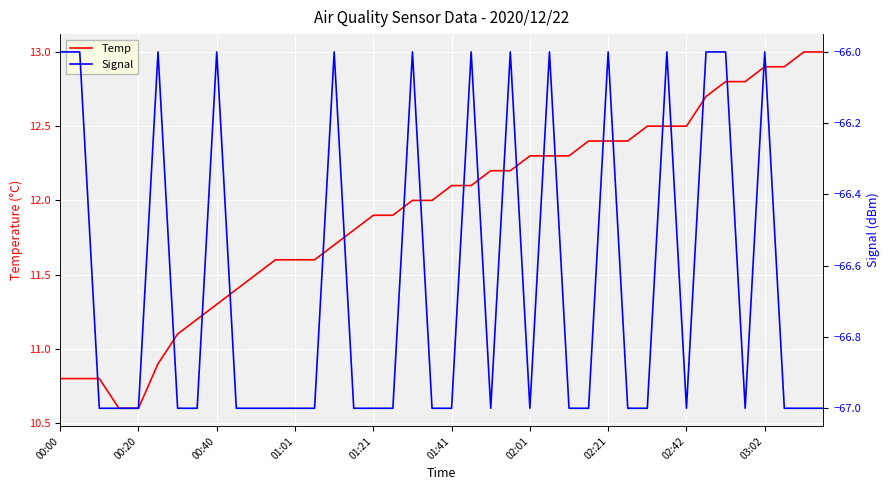

How many values in the Temp series exceed 12?

20